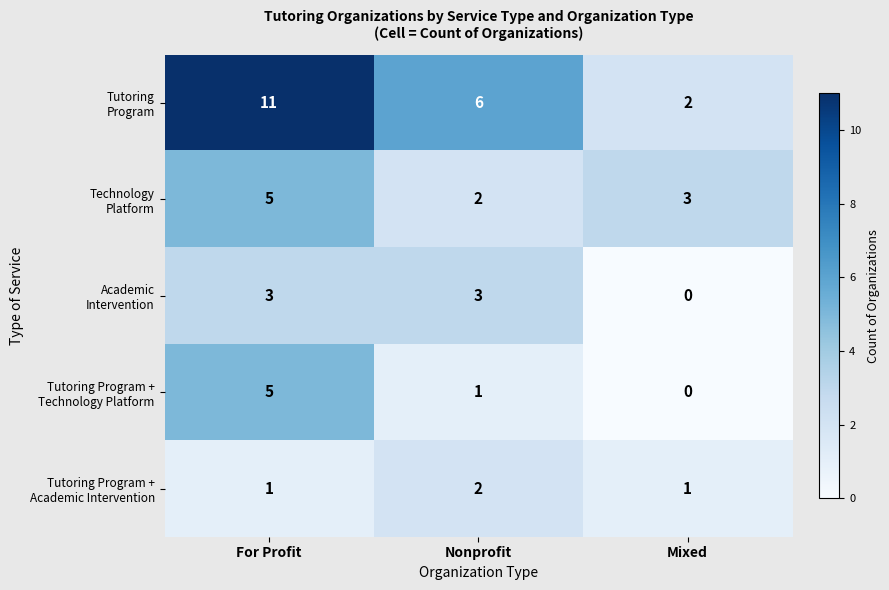

What is the maximum value shown in the chart?

11